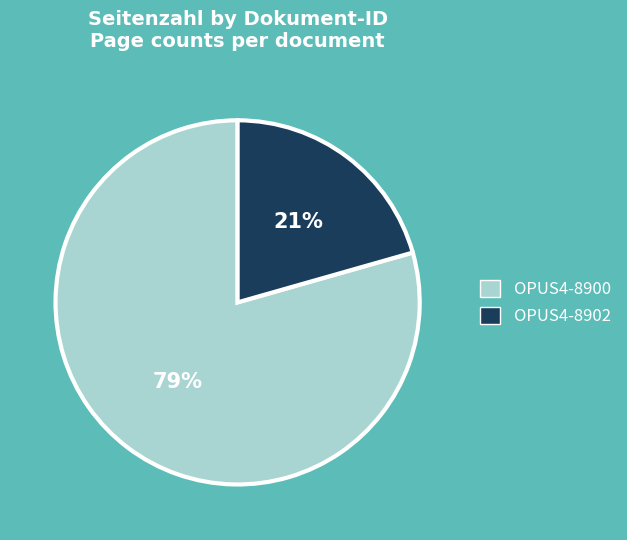

Which has a higher value, OPUS4-8900 or OPUS4-8902?

OPUS4-8900